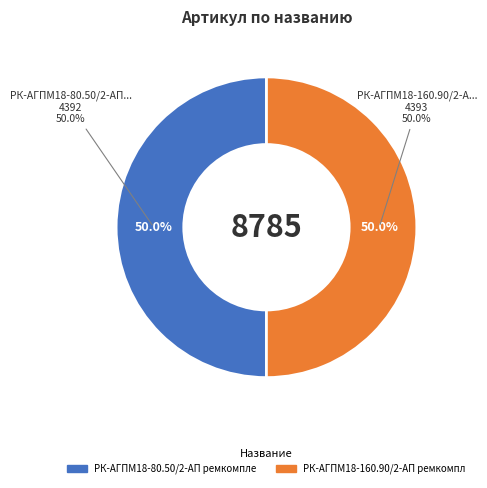

Which slice is the largest?

РК-АГПМ18-160.90/2-АП ремкомплект